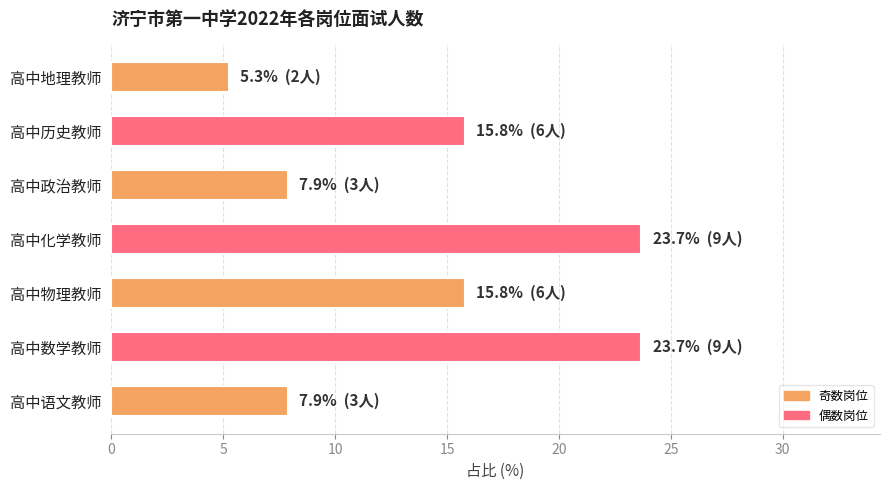

True or false: the data shows 3.1 at 高中政治教师.

False